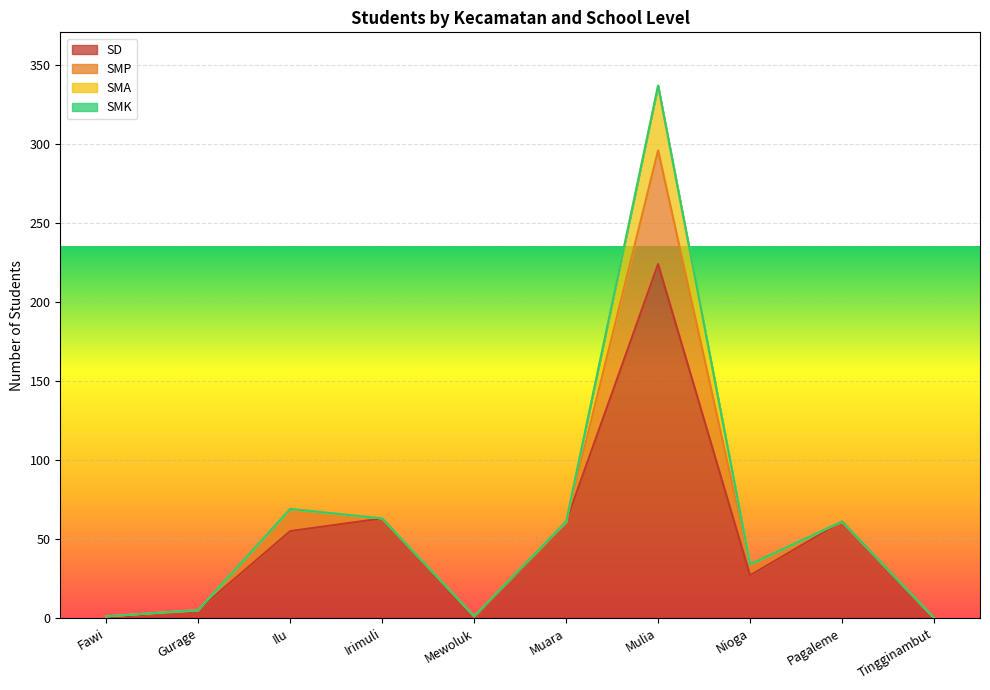

How many lines are shown in the chart?

4